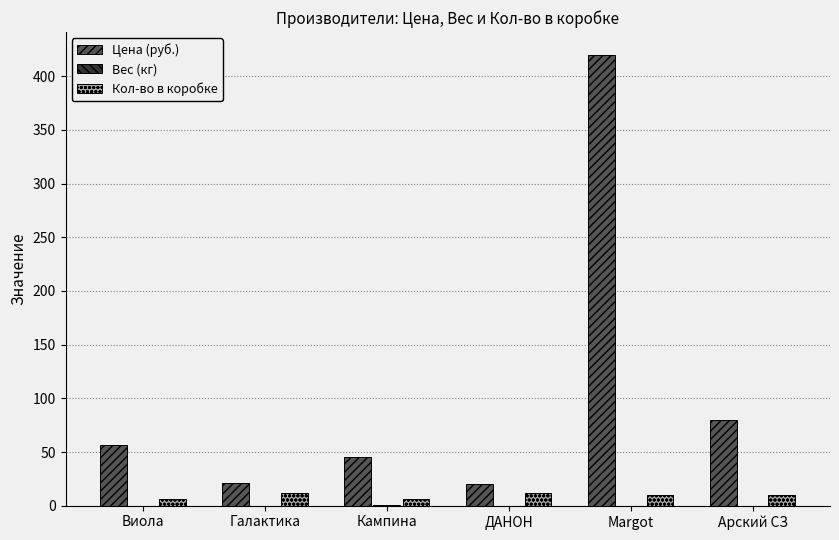

The value of Цена (руб.) at Арский СЗ is 80.0. True or false?

True